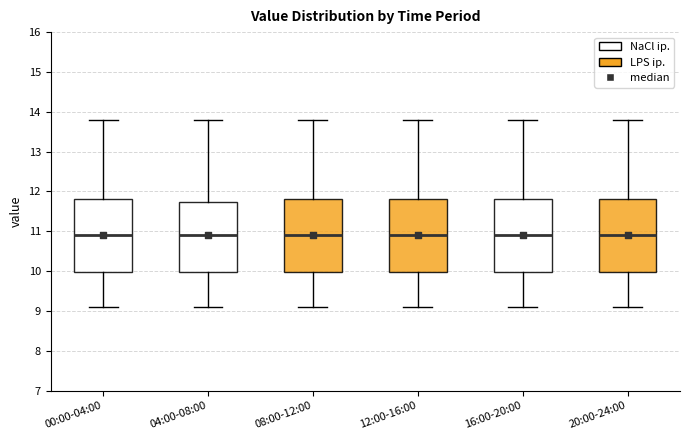

Where does the upper whisker of the box for 12:00-16:00 end on the y-axis? The values are not printed on the chart, so give them approximately, as read against the axis.

13.8